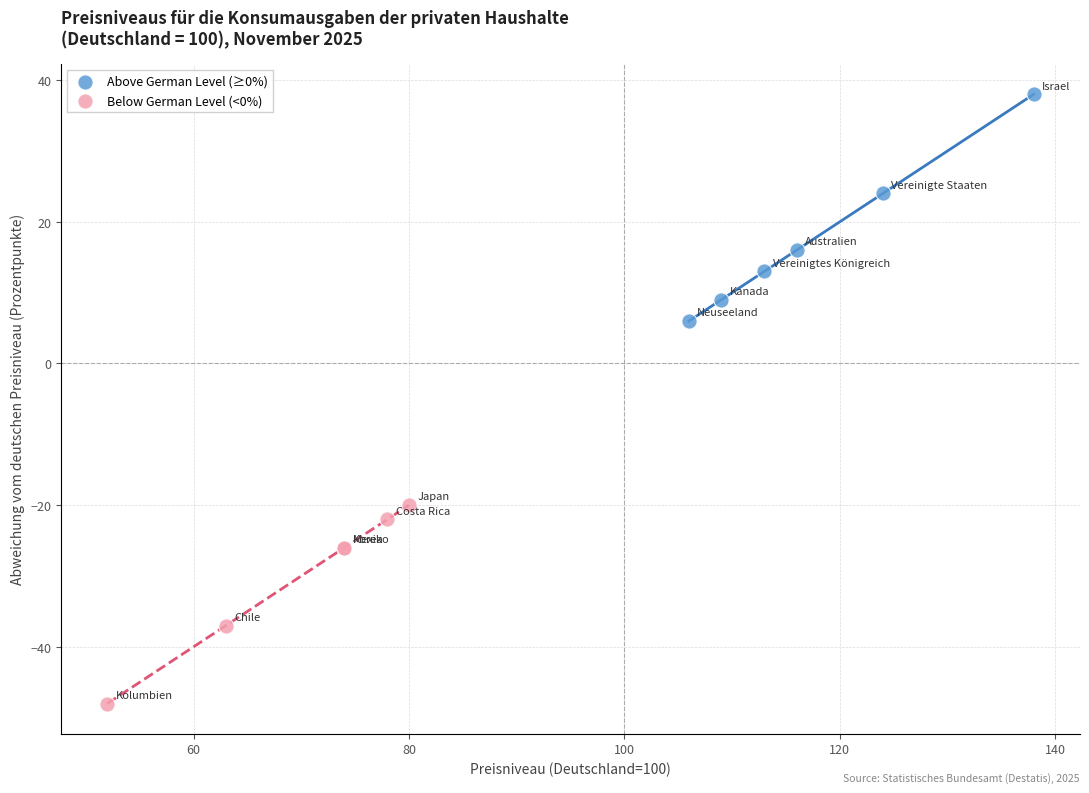

What are all the series names shown in the legend?

Above German Level (≥0%), Below German Level (<0%)